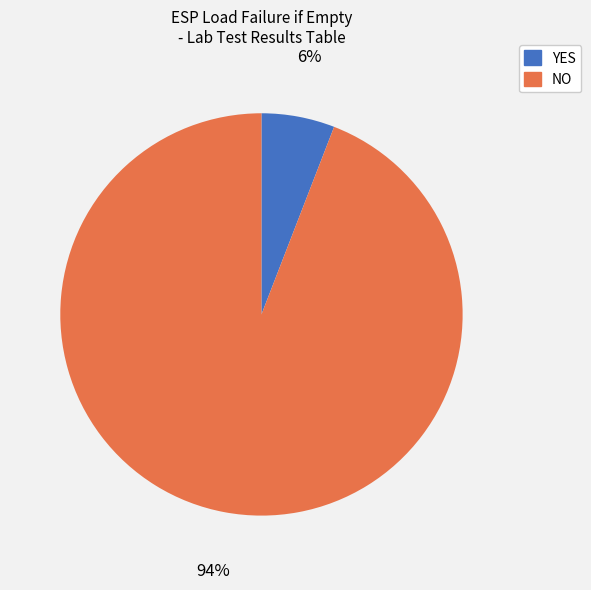

Does NO represent more than half of the total?

Yes